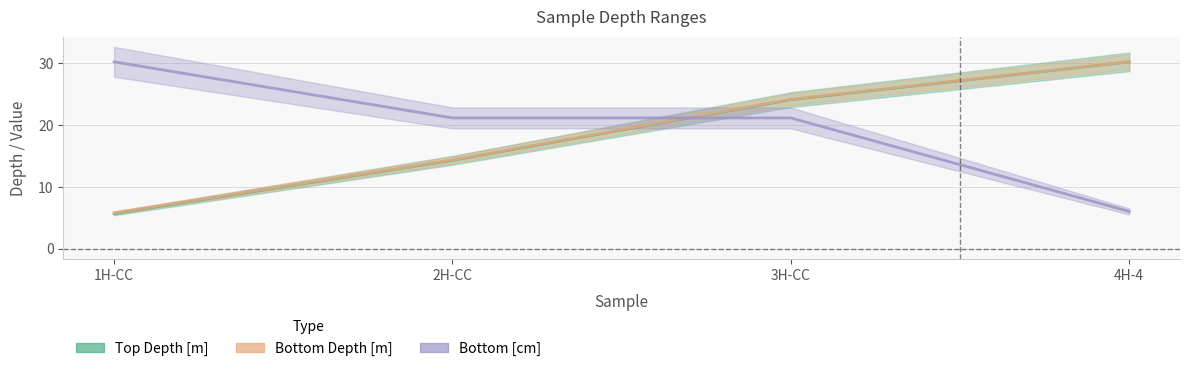

How many lines are shown in the chart?

3